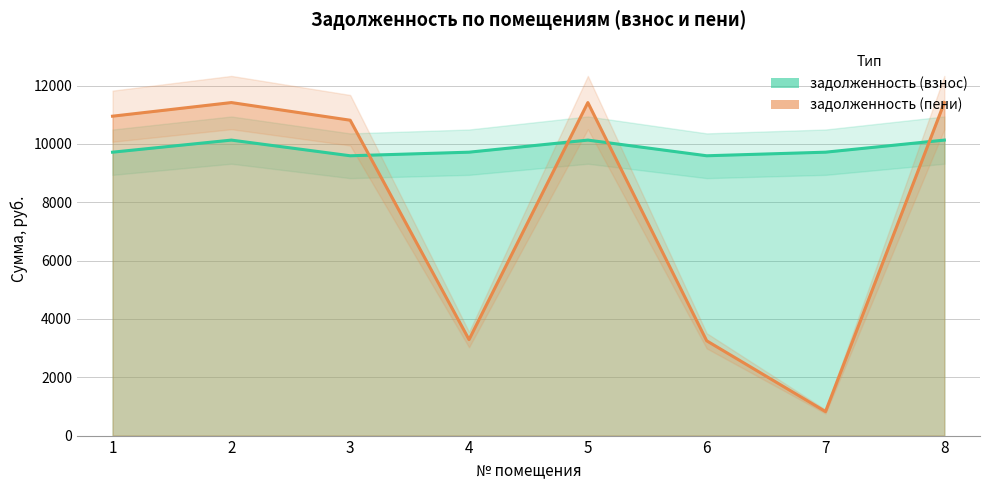

Where do задолженность (пени) and задолженность (взнос) first cross each other?

3 and 4